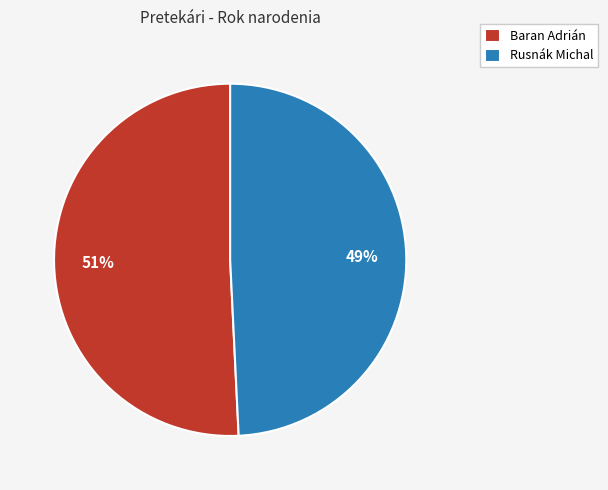

How many segments does this pie chart have?

2